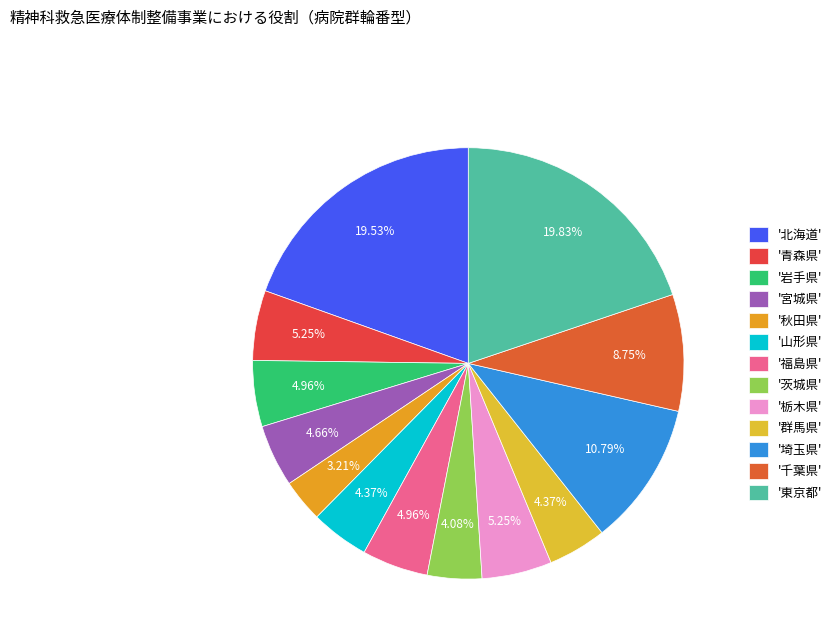

Count the number of slices in the pie.

13